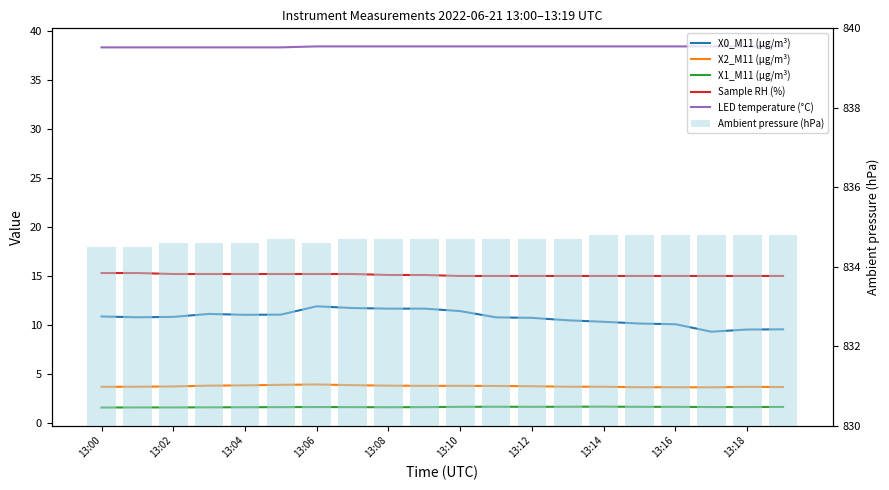

At which label does LED temperature (°C) reach its minimum?

13:00